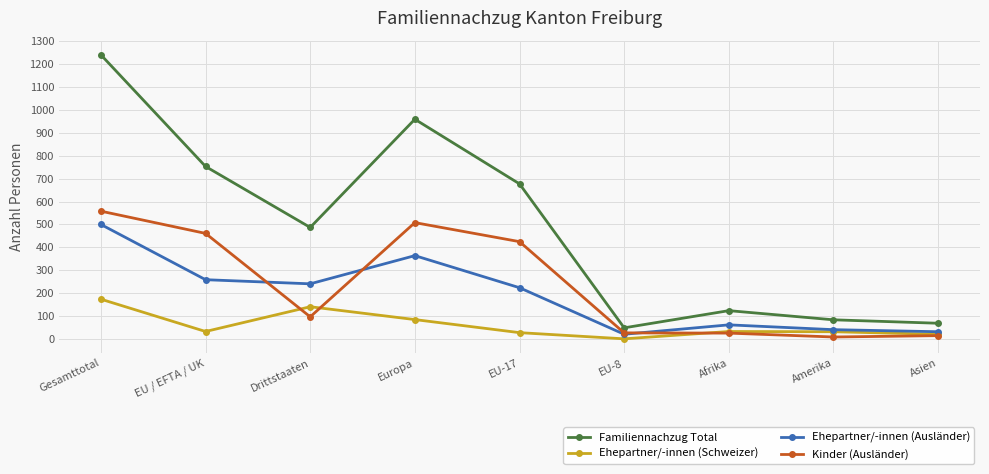

At Europa, list the series in order from largest to smallest.

Familiennachzug Total, Kinder (Ausländer), Ehepartner/-innen (Ausländer), Ehepartner/-innen (Schweizer)